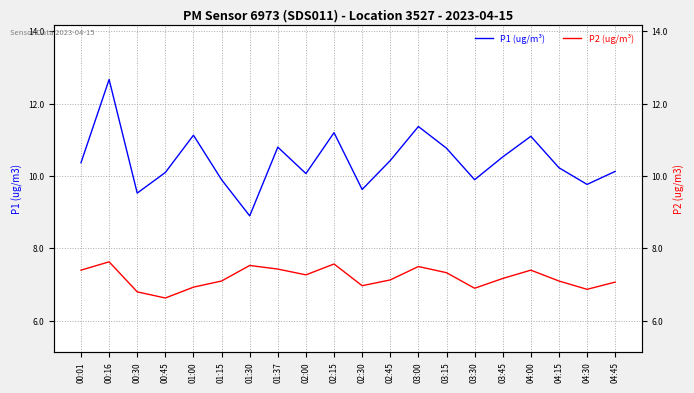

What is the approximate value of P2 (ug/m³) at 03:00?

7.5